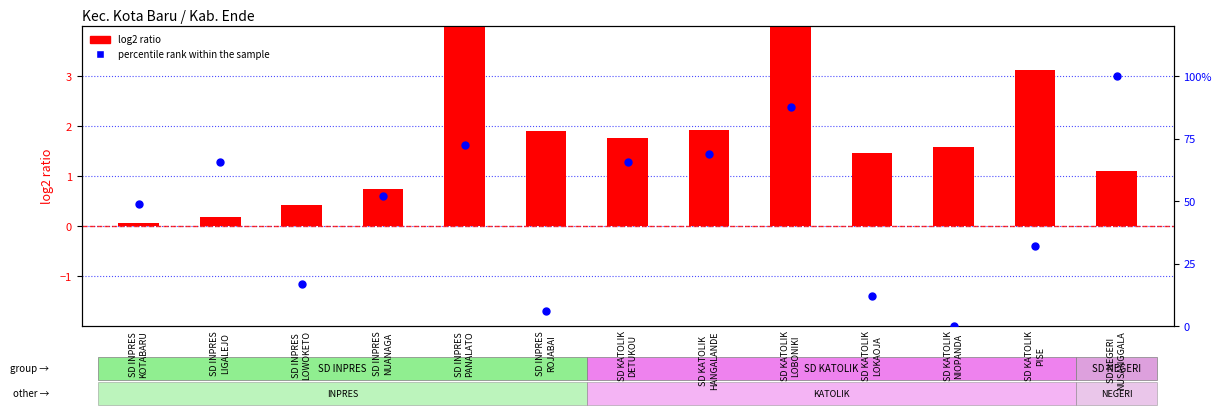

Which series has the largest total across all categories?

percentile rank within the sample